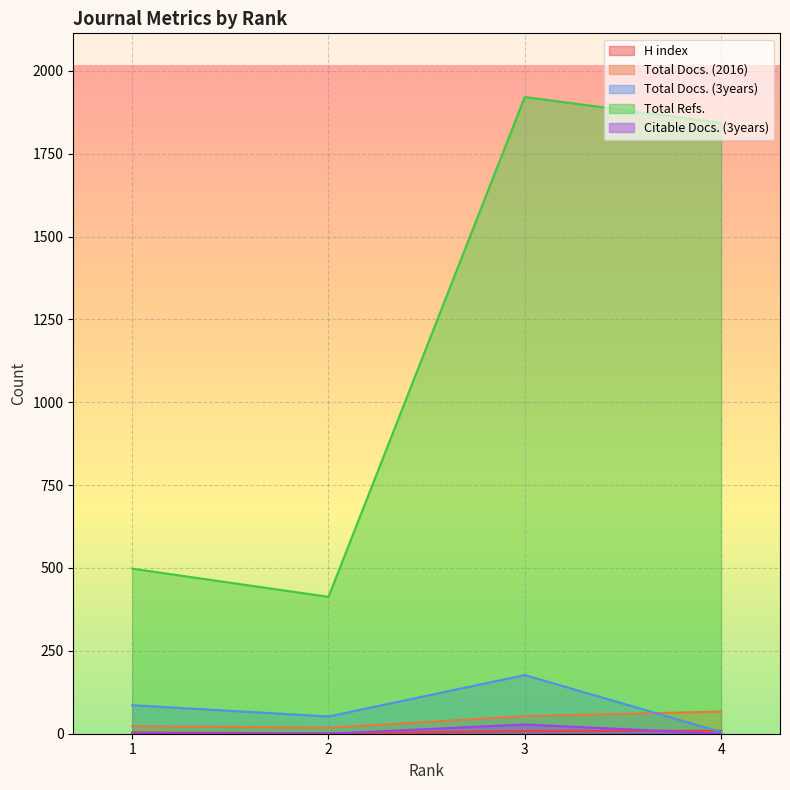

The Citable Docs. (3years) series shows 0 at 2. True or false?

True